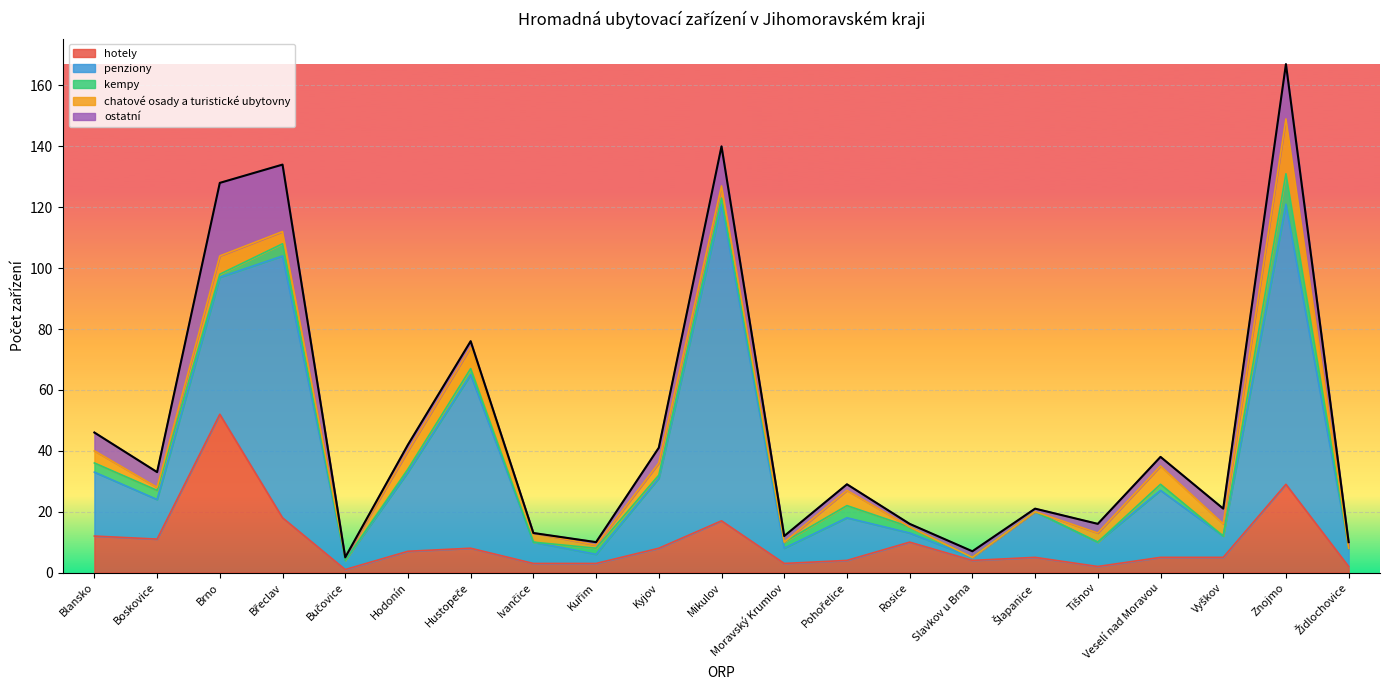

Rank the series by their maximum value, from highest to lowest.

penziony, hotely, ostatní, chatové osady a turistické ubytovny, kempy